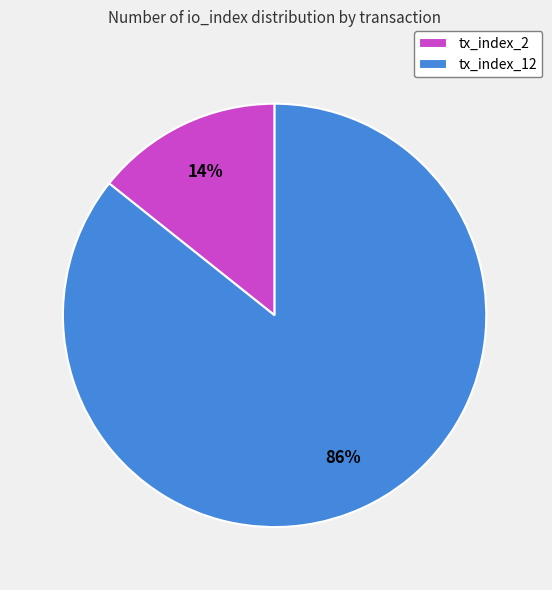

How many slices are in this pie chart?

2